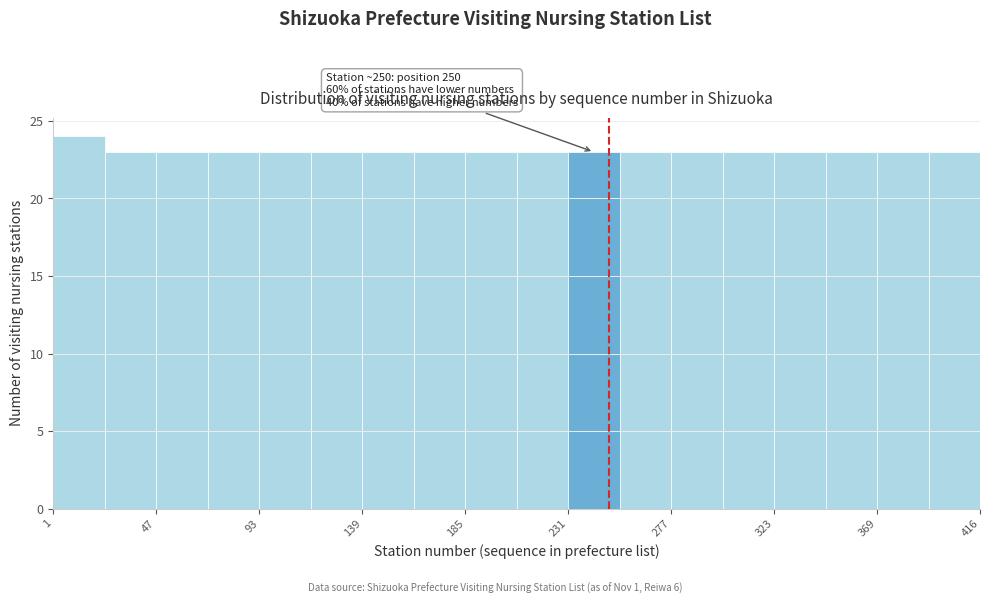

Over which range of the x-axis is the bar tallest?

0 to 25